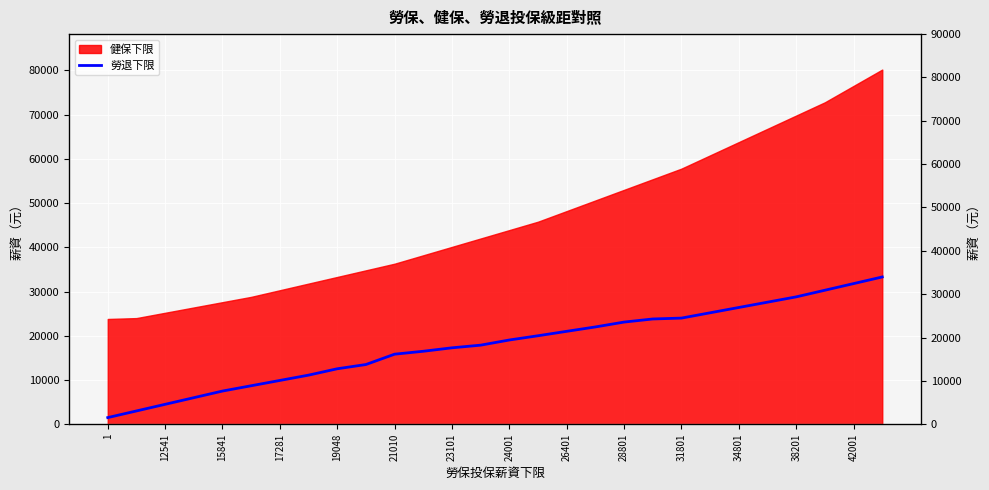

The chart shows a value of 47442 at 25. True or false?

False